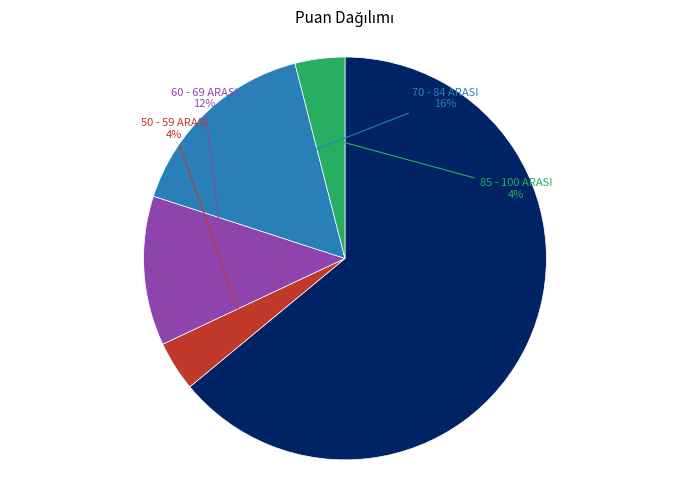

How many segments does this pie chart have?

5